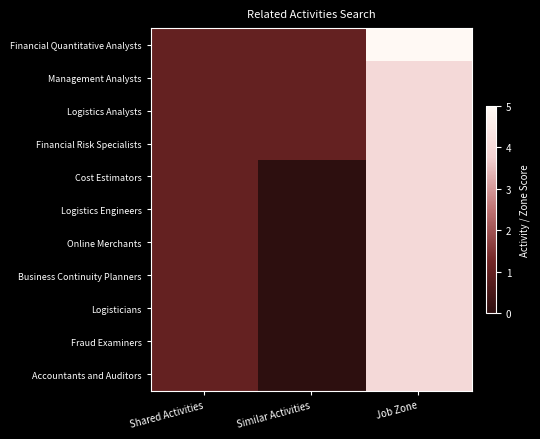

At how many categories does at least one series exceed 1?

1